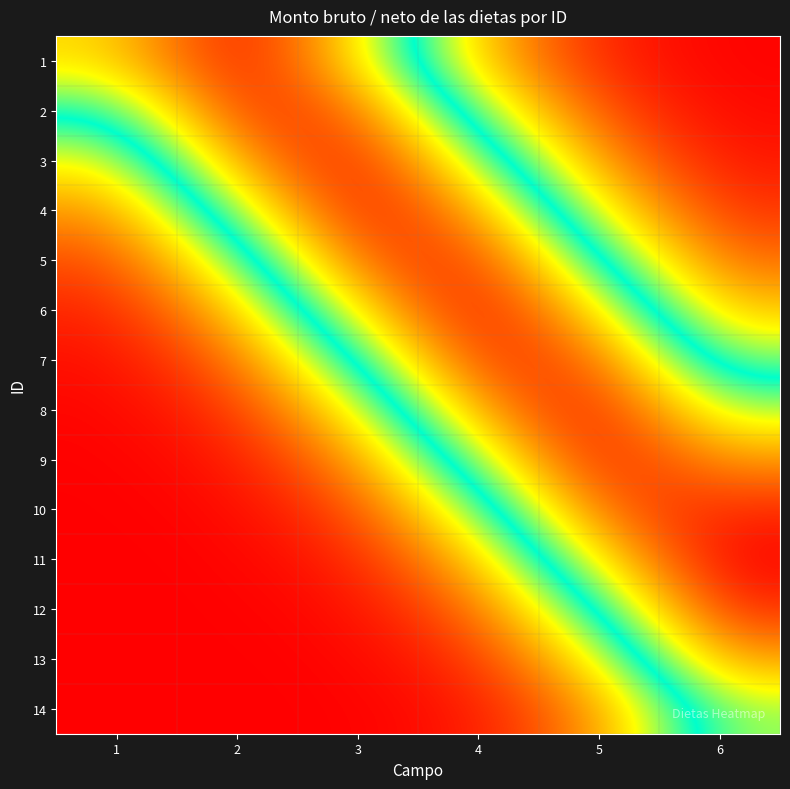

Which series changed the most between 5 and 6?

13